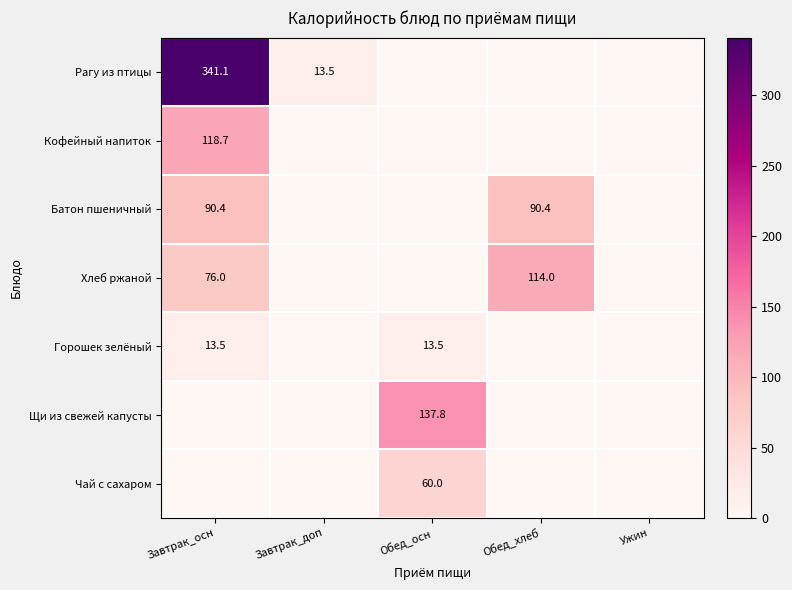

True or false: Рагу из птицы has a value of 131.0 at Завтрак_осн.

False